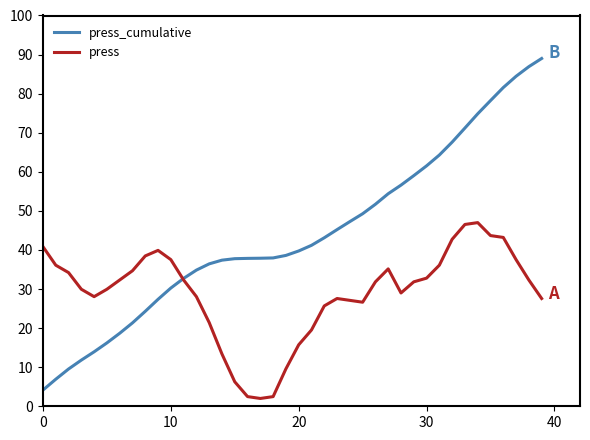

Which series has the largest range (max minus min)?

press_cumulative